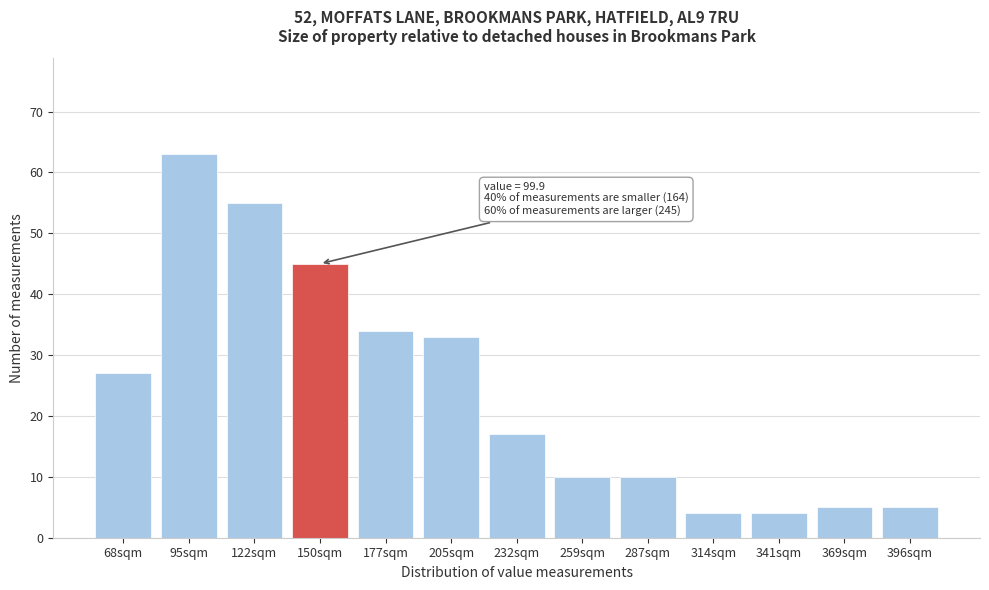

Reading left to right, transcribe all the data shown in this chart.

68sqm=27	95sqm=63	122sqm=55	150sqm=45	177sqm=34	205sqm=33	232sqm=17	259sqm=10	287sqm=10	314sqm=4	341sqm=4	369sqm=5	396sqm=5